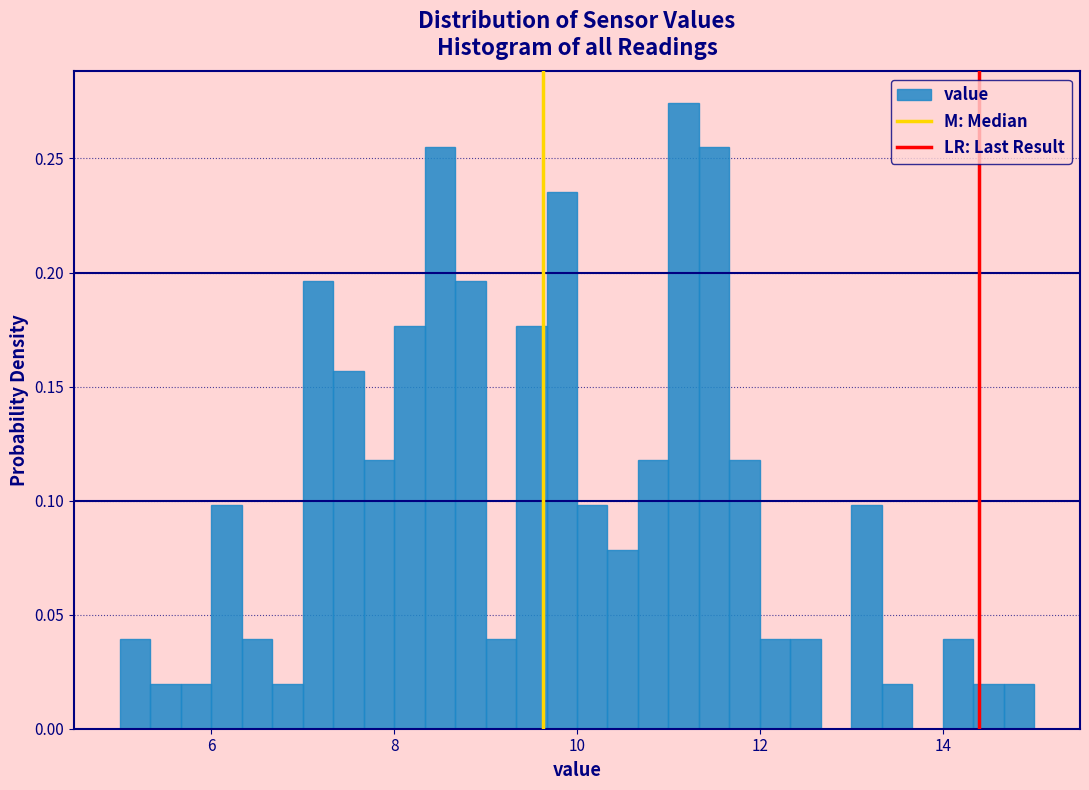

Read against the x-axis, roughly where is the centre of the tallest bar?

11.2